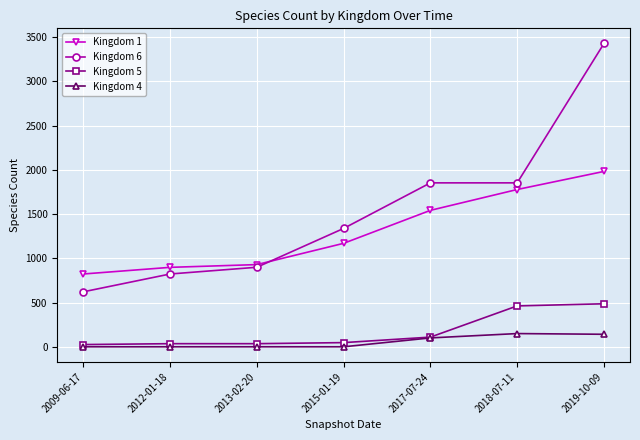

Does the chart display data point markers on the line(s)?

Yes